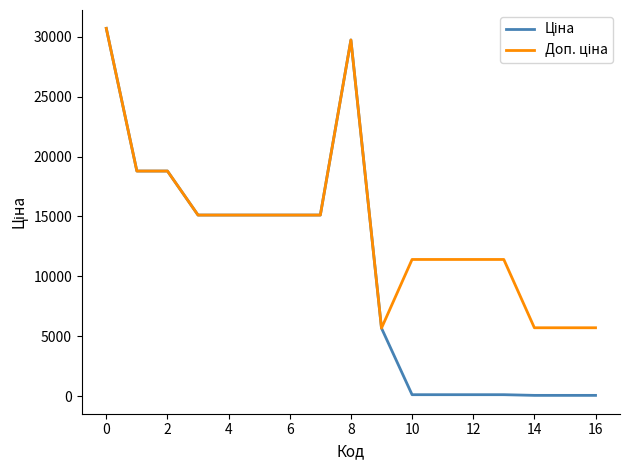

What is the total value across all series at 0?

61434.3